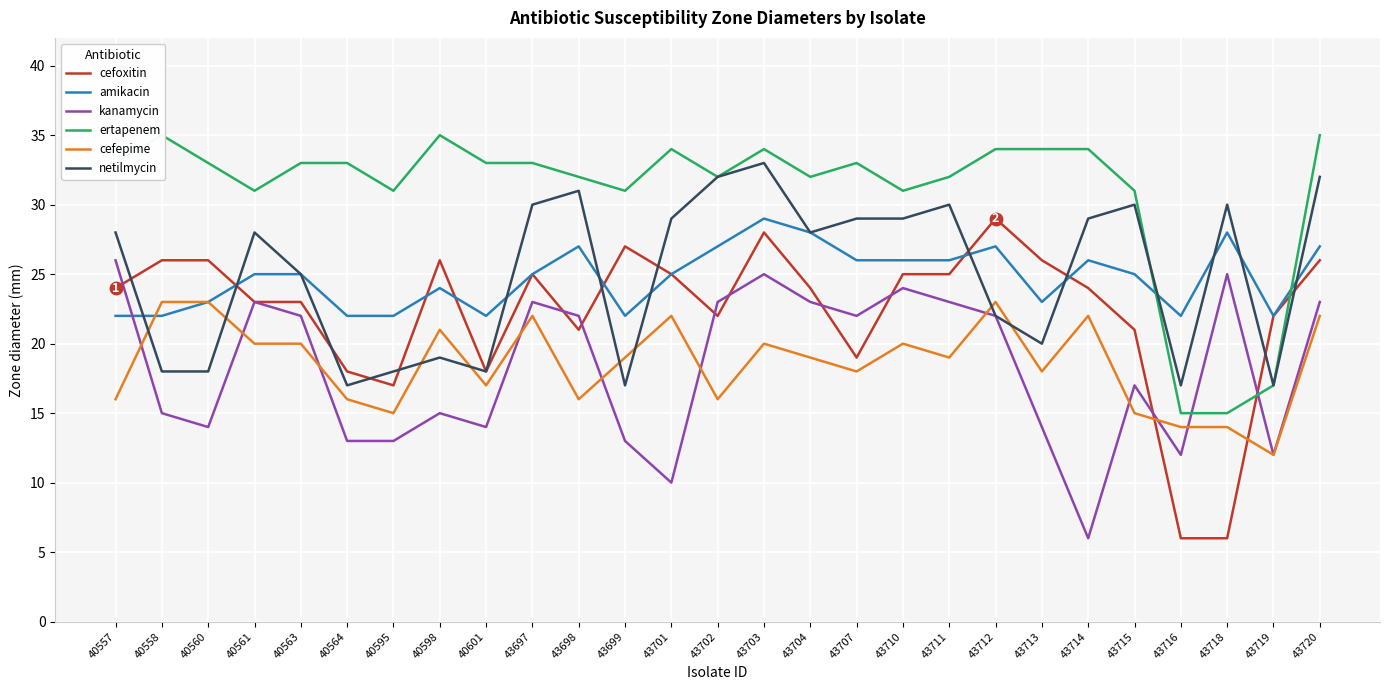

At which category is the sum across all series the highest?

43703